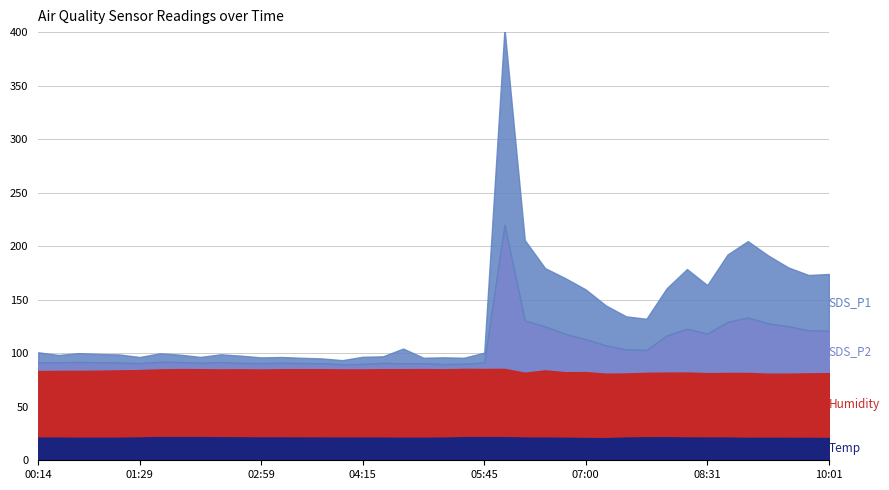

True or false: SDS_P2 has a value of 33.3 at 08:01.

True